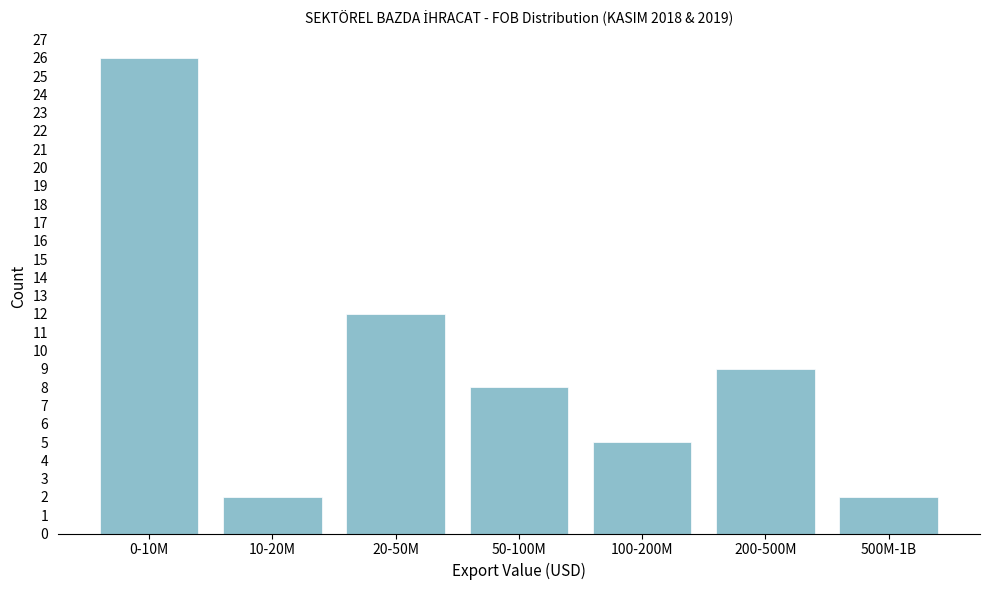

Reading left to right, list all the values displayed in this chart.

0-10M=26	10-20M=2	20-50M=12	50-100M=8	100-200M=5	200-500M=9	500M-1B=2